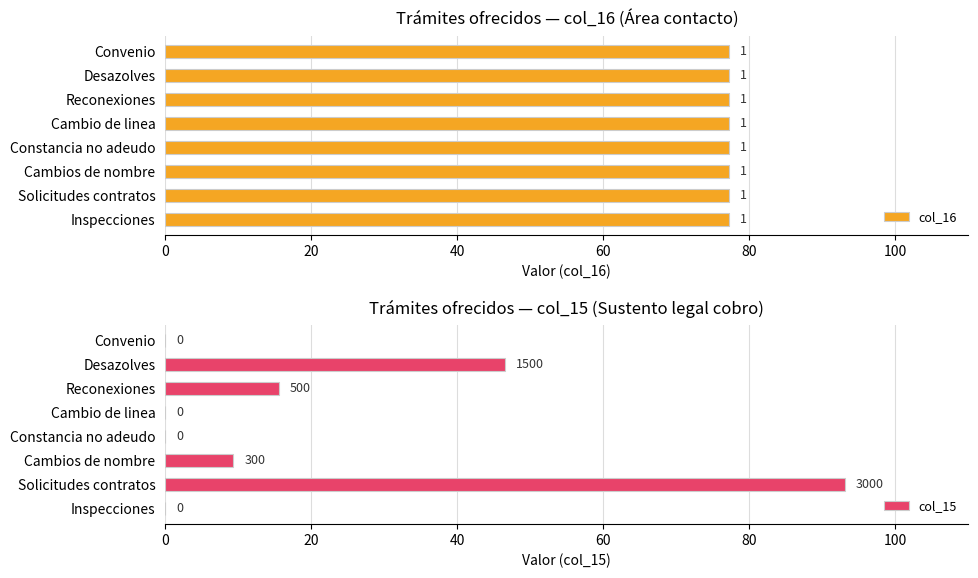

The value of col_15 at Desazolves is 46.5. True or false?

True